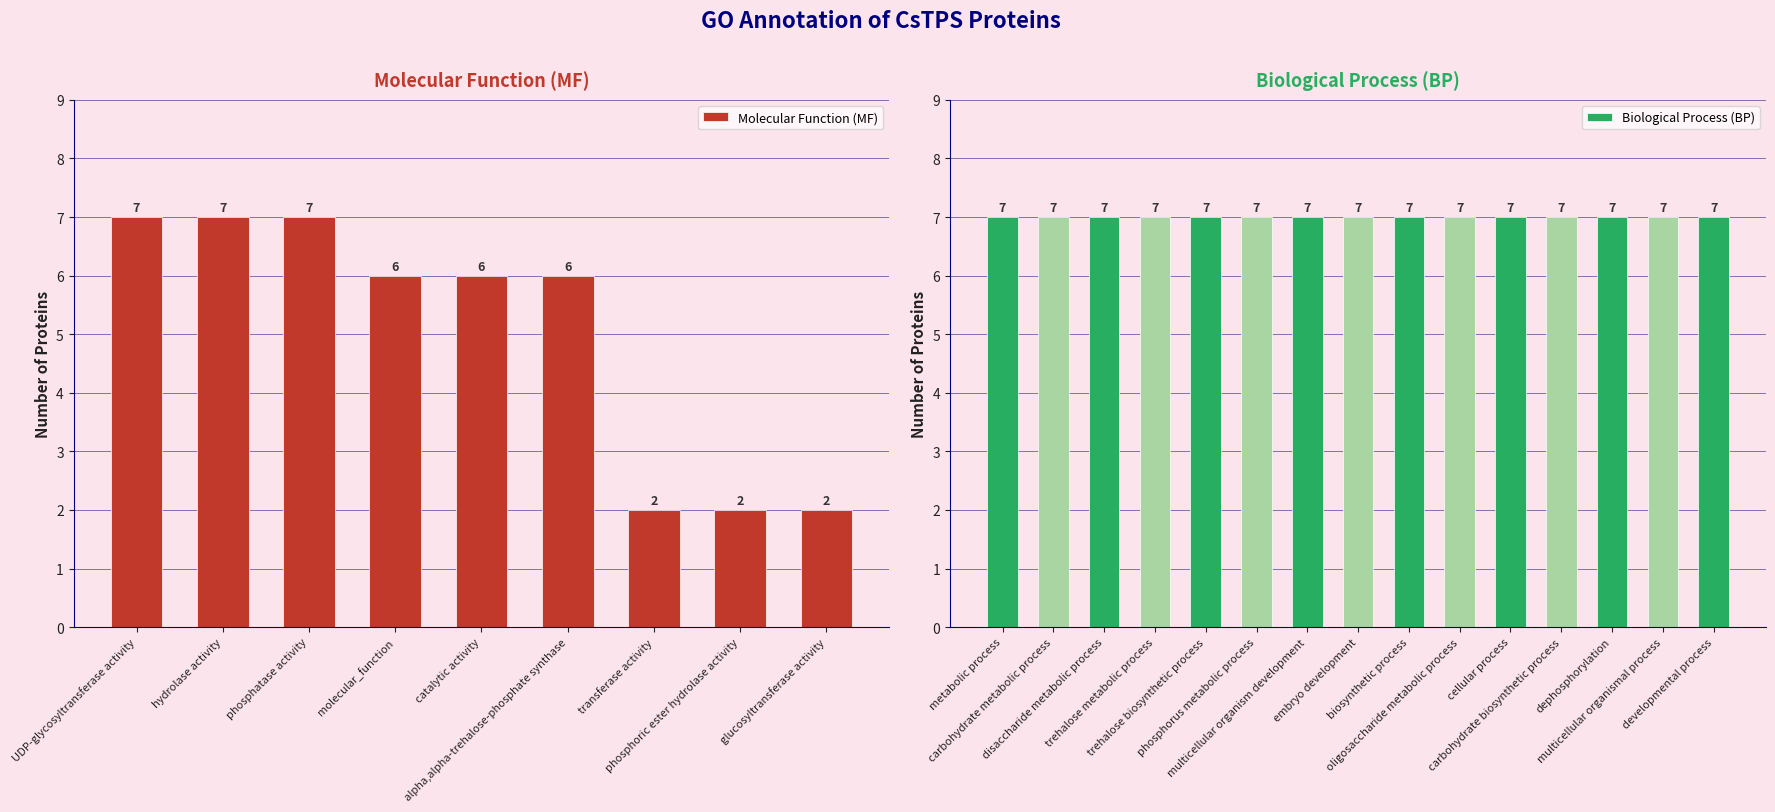

How many values exceed 6?

3